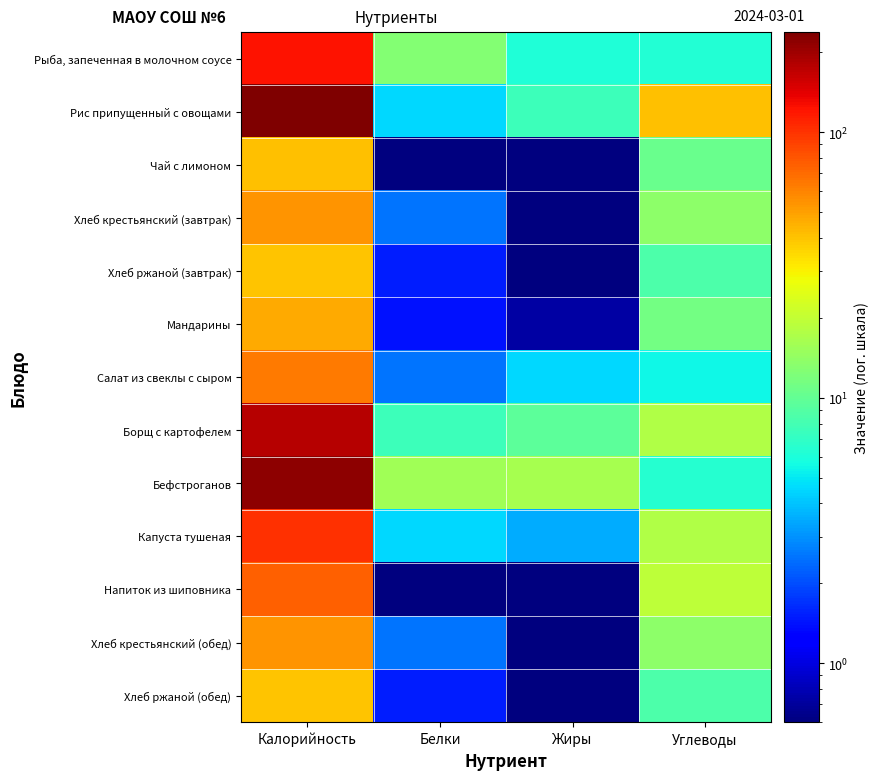

Reading left to right, list all the values displayed in this chart.

Рыба, запеченная в молочном соусе: Калорийность=122.0	Белки=12.6	Жиры=6.1	Углеводы=6.2
Рис припущенный с овощами: Калорийность=238.5	Белки=4.5	Жиры=7.5	Углеводы=40.5
Чай с лимоном: Калорийность=40.5	Белки=0.5	Жиры=0.5	Углеводы=10.5
Хлеб крестьянский (завтрак): Калорийность=53.5	Белки=2.5	Жиры=0.5	Углеводы=13.5
Хлеб ржаной (завтрак): Калорийность=39.5	Белки=1.5	Жиры=0.5	Углеводы=8.5
Мандарины: Калорийность=47.2	Белки=1.4	Жиры=0.7	Углеводы=11.3
Салат из свеклы с сыром: Калорийность=63.5	Белки=2.5	Жиры=4.5	Углеводы=5.5
Борщ с картофелем: Калорийность=177.5	Белки=7.5	Жиры=9.5	Углеводы=17.5
Бефстроганов: Калорийность=220.5	Белки=15.5	Жиры=16.5	Углеводы=6.5
Капуста тушеная: Калорийность=101.5	Белки=4.5	Жиры=3.5	Углеводы=17.5
Напиток из шиповника: Калорийность=74.5	Белки=0.5	Жиры=0.5	Углеводы=19.5
Хлеб крестьянский (обед): Калорийность=53.5	Белки=2.5	Жиры=0.5	Углеводы=13.5
Хлеб ржаной (обед): Калорийность=39.5	Белки=1.5	Жиры=0.5	Углеводы=8.5